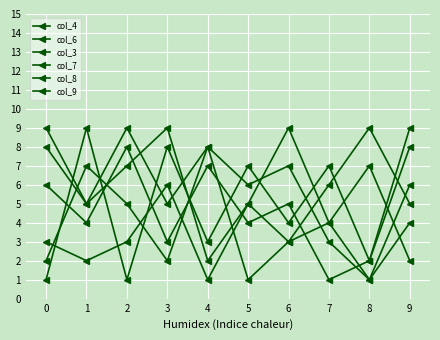

Does the chart have visible grid lines?

Yes